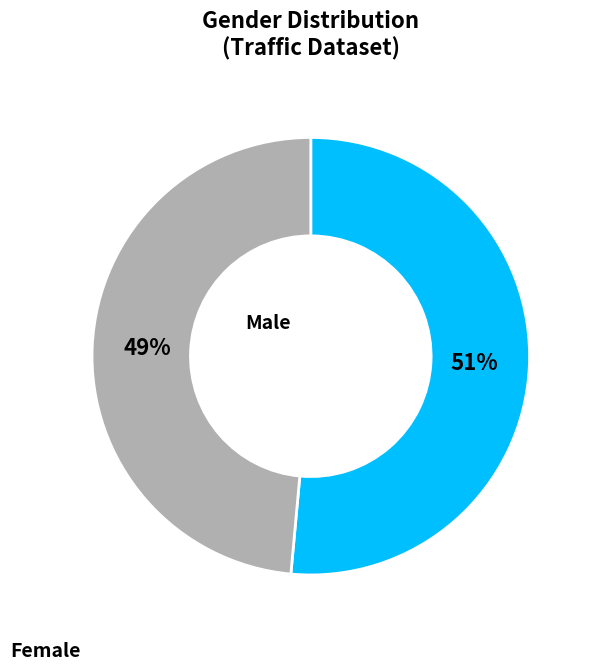

To the nearest percent, what is the average slice percentage?

50%